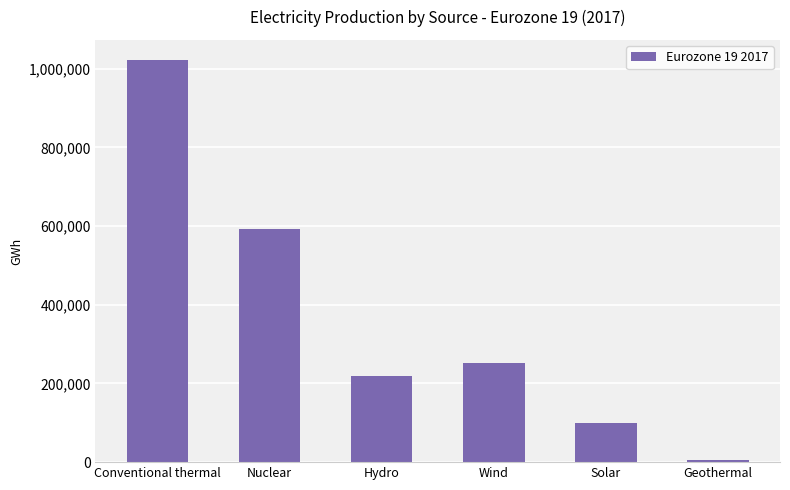

What is the difference between the values at Hydro and Conventional thermal?

803213